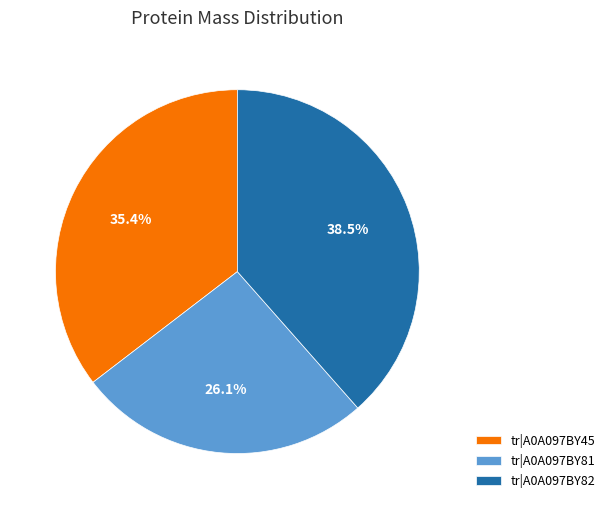

Between tr|A0A097BY81 and tr|A0A097BY82, which is larger?

tr|A0A097BY82